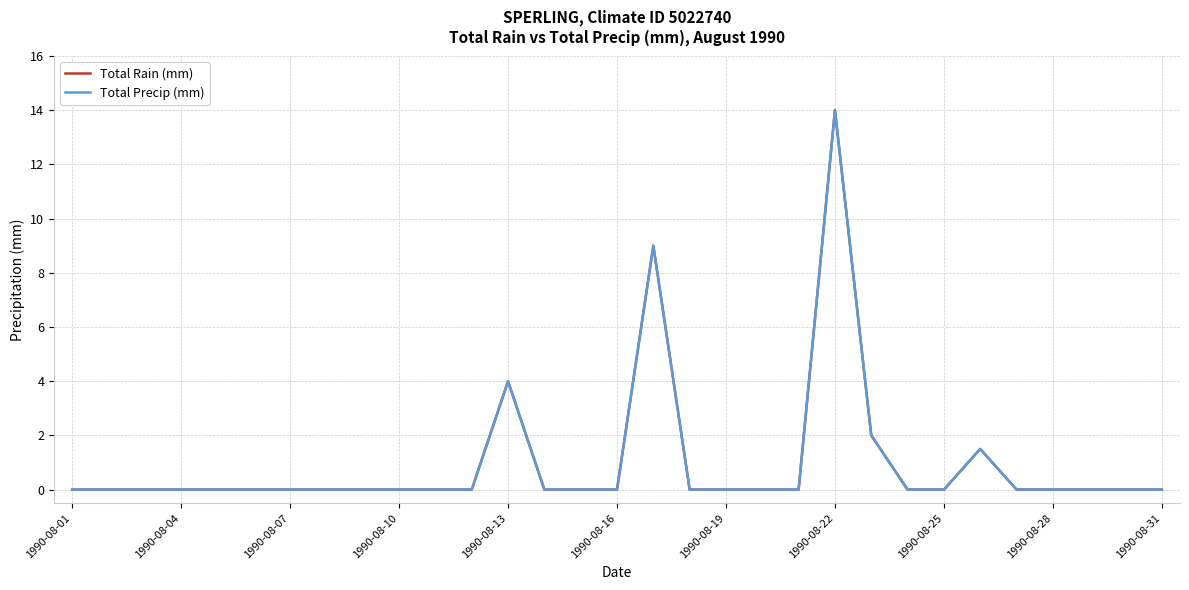

Which category has the lowest value in the Total Rain (mm) series?

1990-08-01